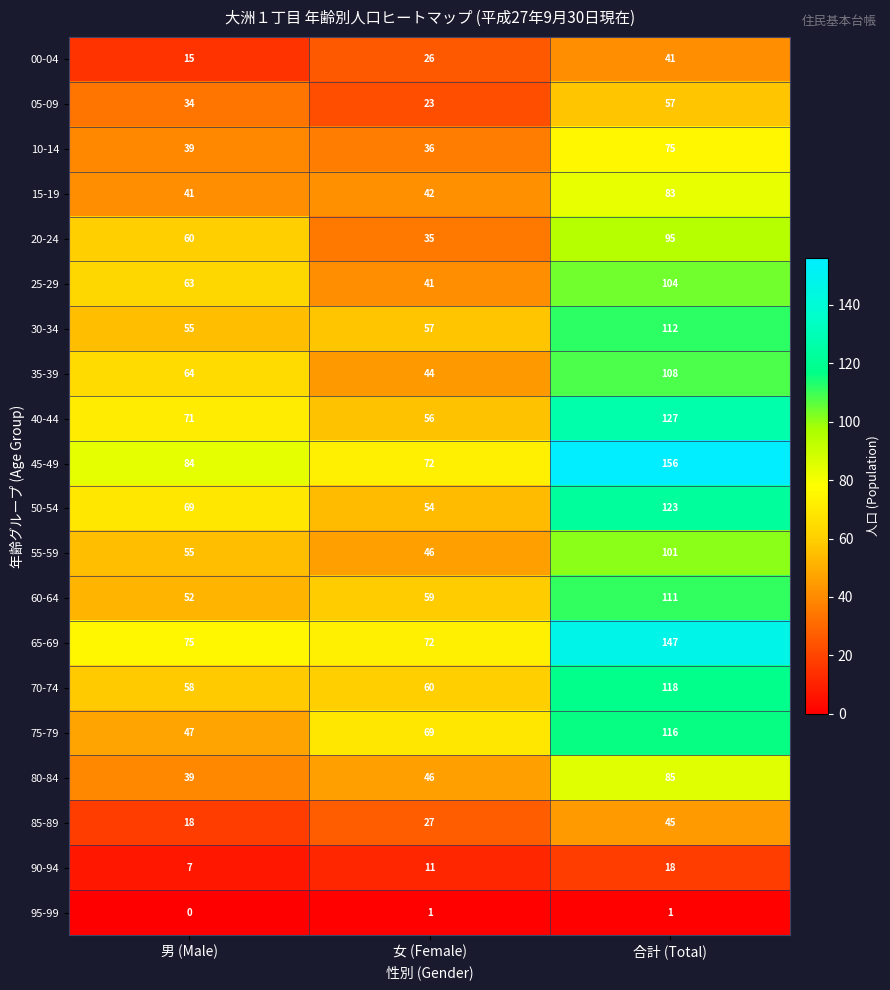

What is the minimum value for 85-89?

18